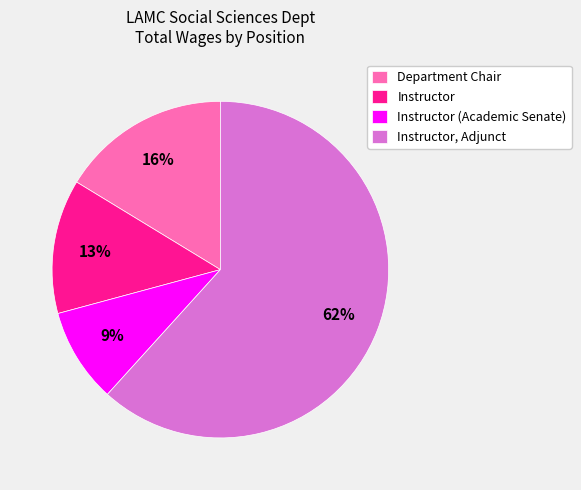

True or false: Instructor, Adjunct accounts for 62% of the total.

True